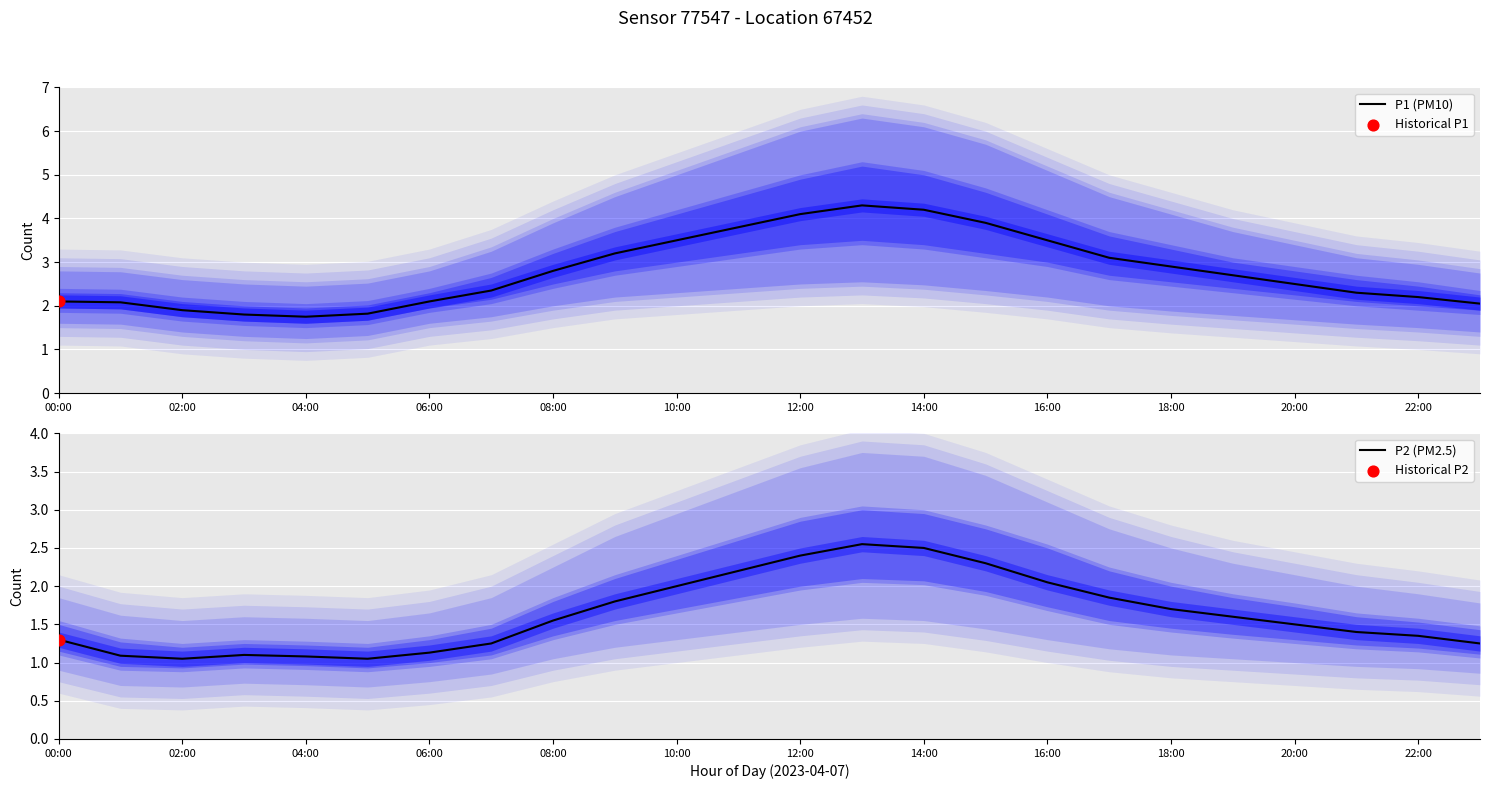

The P1 (PM10) series shows 3.7 at 00:00. True or false?

False